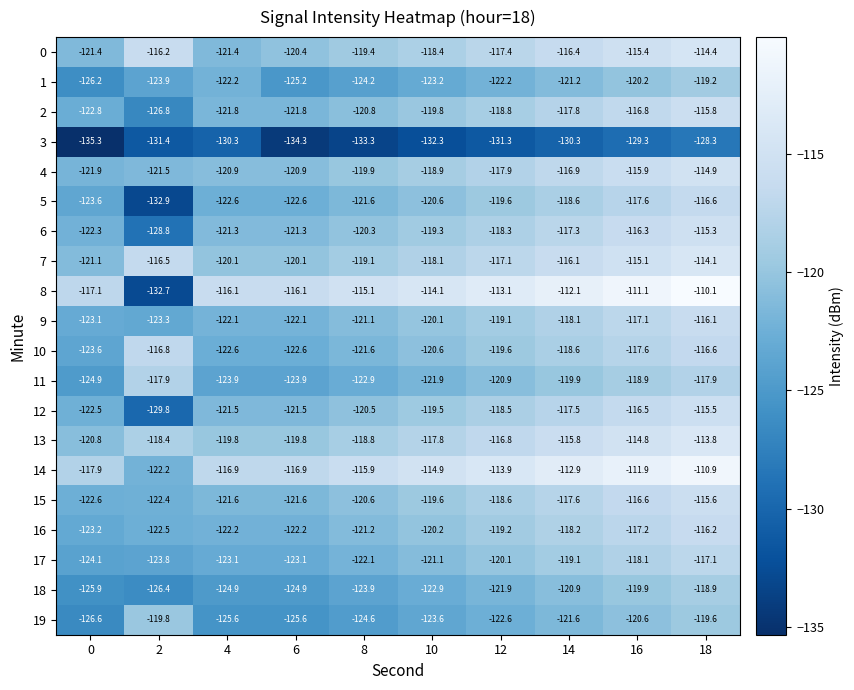

What is the minimum value for 5?

-132.9